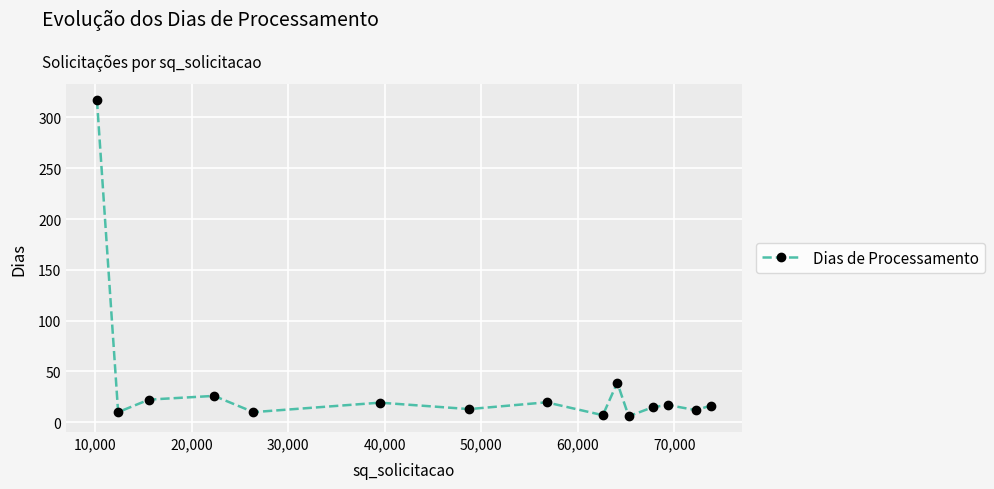

What is the difference between the maximum and minimum values?

311.3